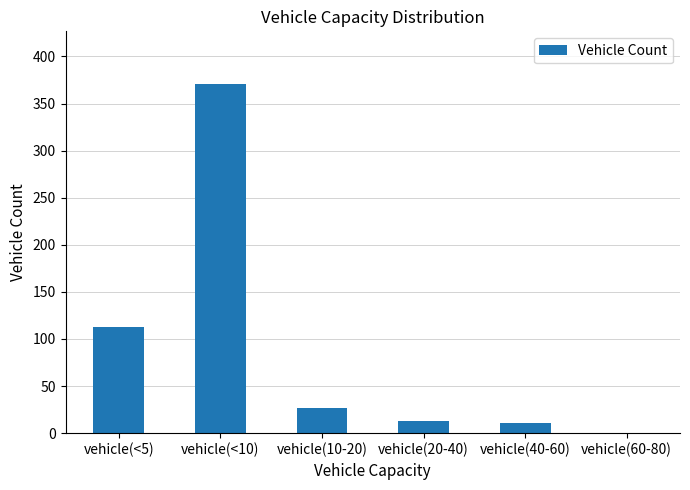

Which category has the highest value across all series?

vehicle(<10)